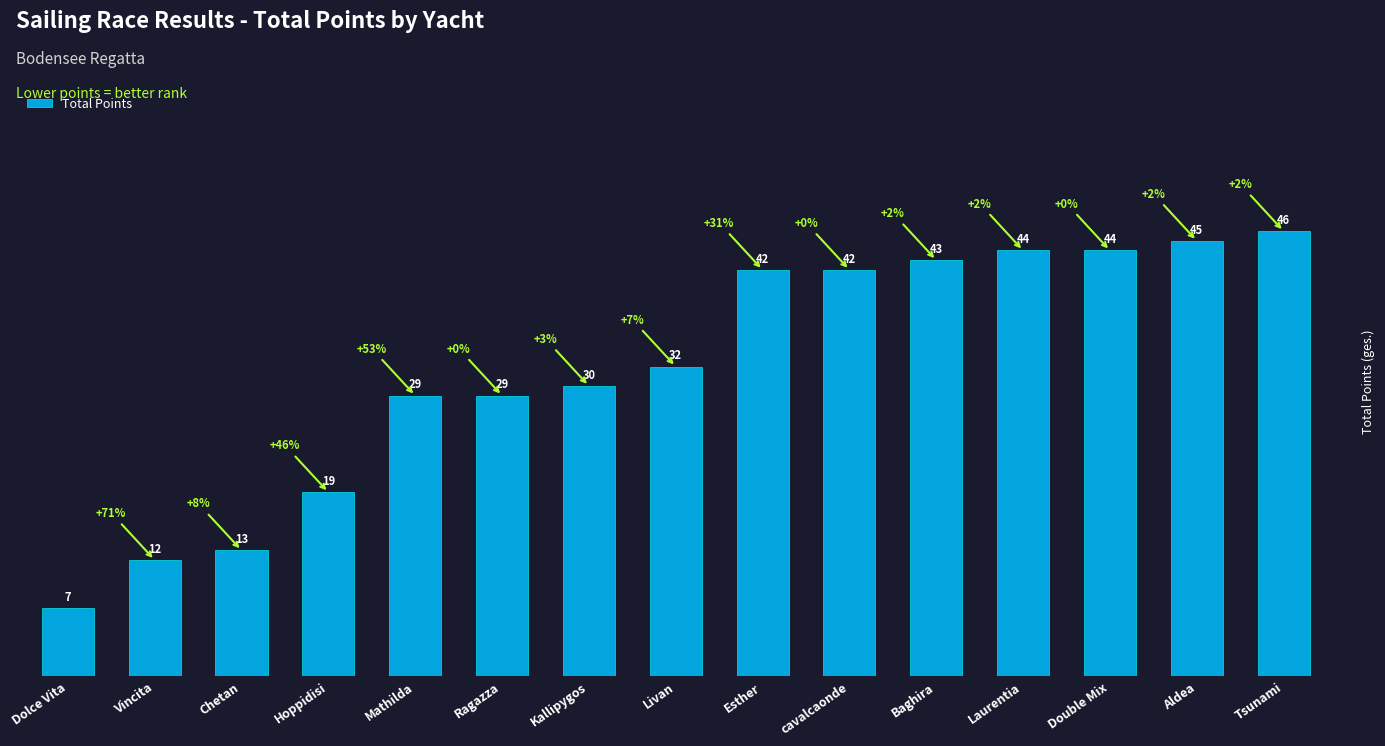

Is it true that the value at Esther is 42?

True